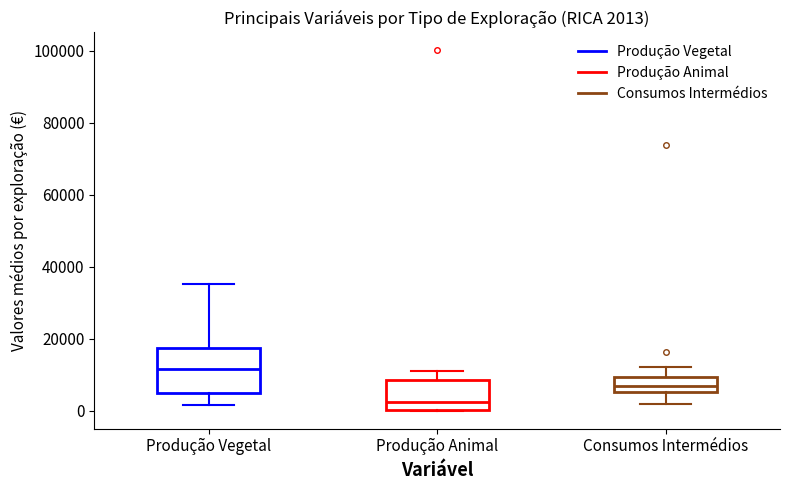

Which box is the tallest, from its lower edge to its upper edge?

Produção Vegetal